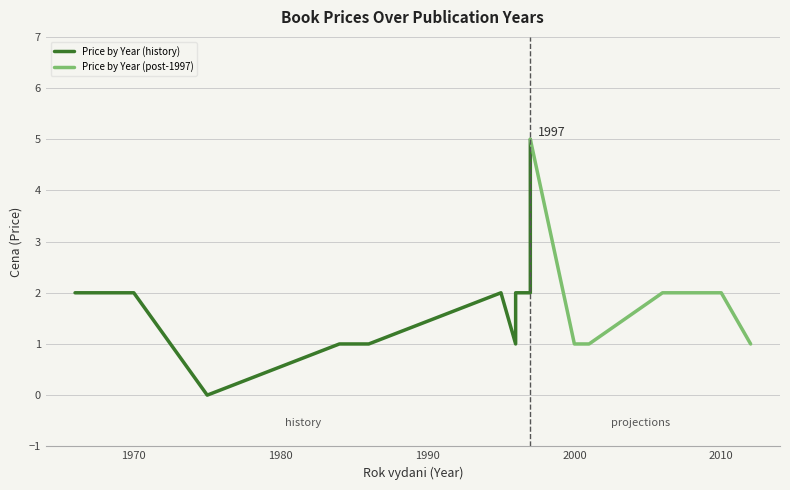

Reading left to right, list all the values displayed in this chart.

1975=0	2012=1	1970=2	2010=2	1996=1	1986=1	2001=1	1995=2	1996=2	1997=2	1966=2	1984=1	2000=1	2006=2	1997=5